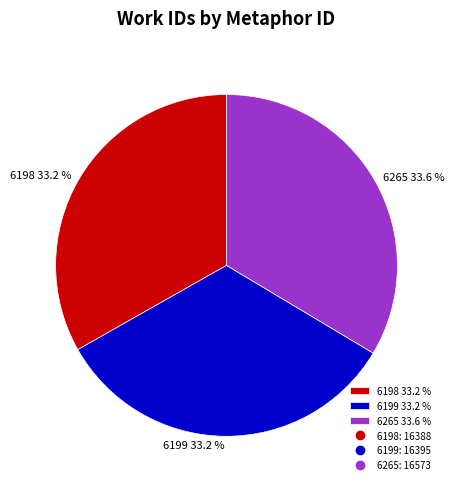

How many segments does this pie chart have?

3